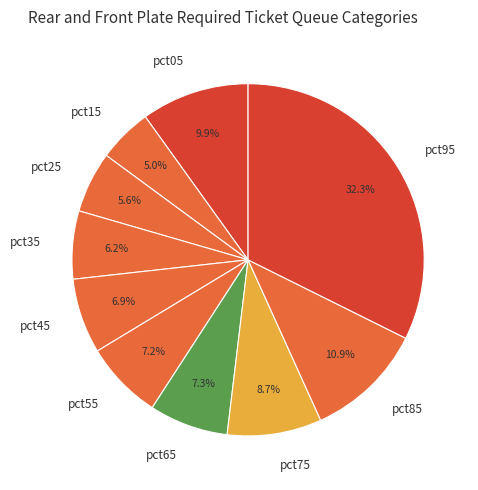

What percentage is the pct75 slice, to the nearest percent?

9%